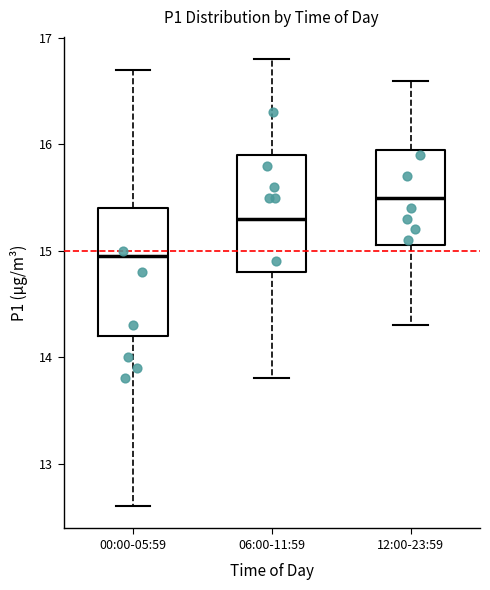

Reading left to right, transcribe this box plot: for each box, give where its median line is, the range the box spans, and where its two whiskers end, as read against the y-axis. The values are not printed on the chart, so give them approximately, as read against the axis.

00:00-05:59: median 15.0, box 14.2 to 15.4, whiskers 12.6 to 16.7
06:00-11:59: median 15.3, box 14.8 to 15.9, whiskers 13.8 to 16.8
12:00-23:59: median 15.5, box 15.1 to 16.0, whiskers 14.3 to 16.6